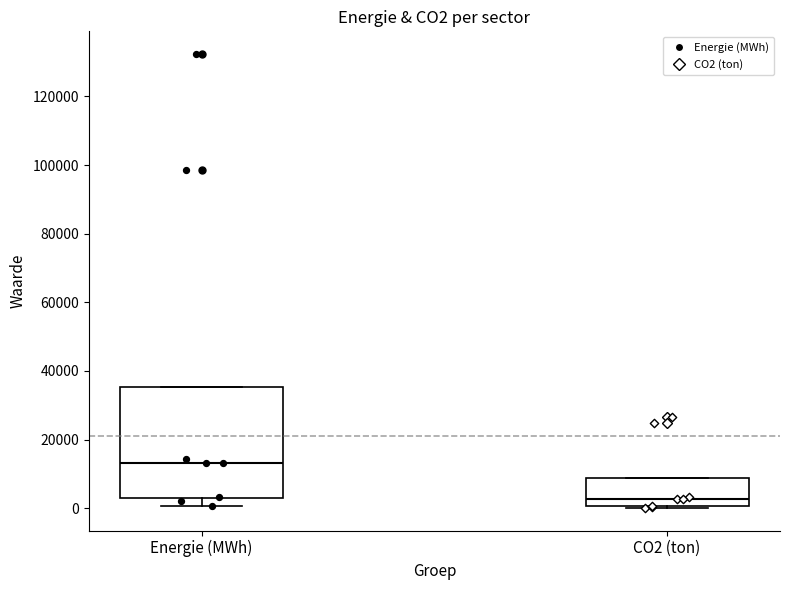

Reading left to right, transcribe this box plot: for each box, give where its median line is, the range the box spans, and where its two whiskers end, as read against the y-axis. The values are not printed on the chart, so give them approximately, as read against the axis.

Energie (MWh): median 14000, box 4000 to 36000, whiskers 0 to 36000
CO2 (ton): median 2000, box 0 to 8000, whiskers 0 to 8000